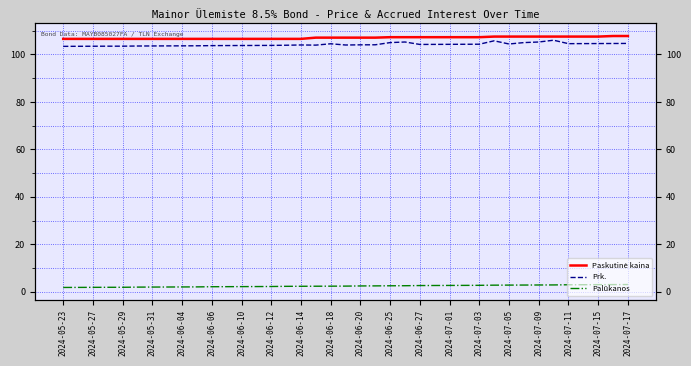

Which series changed the most between 37 and 38?

Prk.